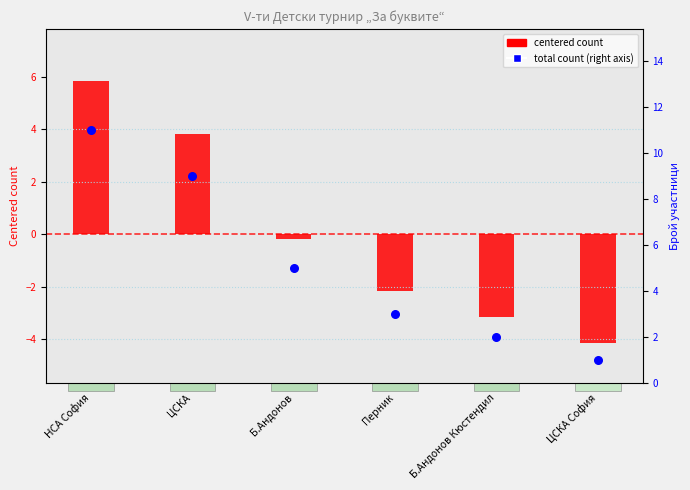

Is the value of total count (right axis) at Б.Андонов greater than the value of participant count (centered) at ЦСКА?

Yes